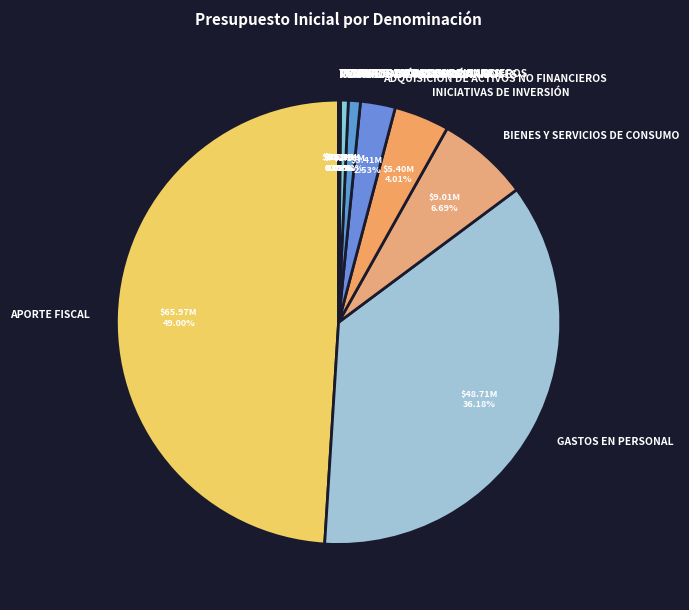

Does ADQUISICIÓN DE ACTIVOS NO FINANCIEROS represent more than half of the total?

No